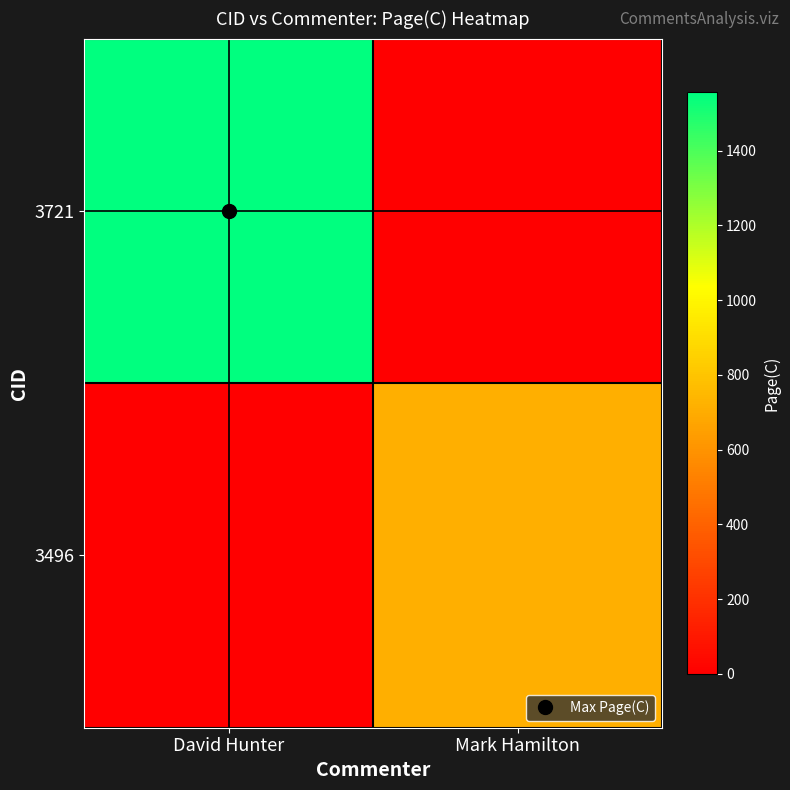

What is the spread (max minus min) of values at Mark Hamilton?

713